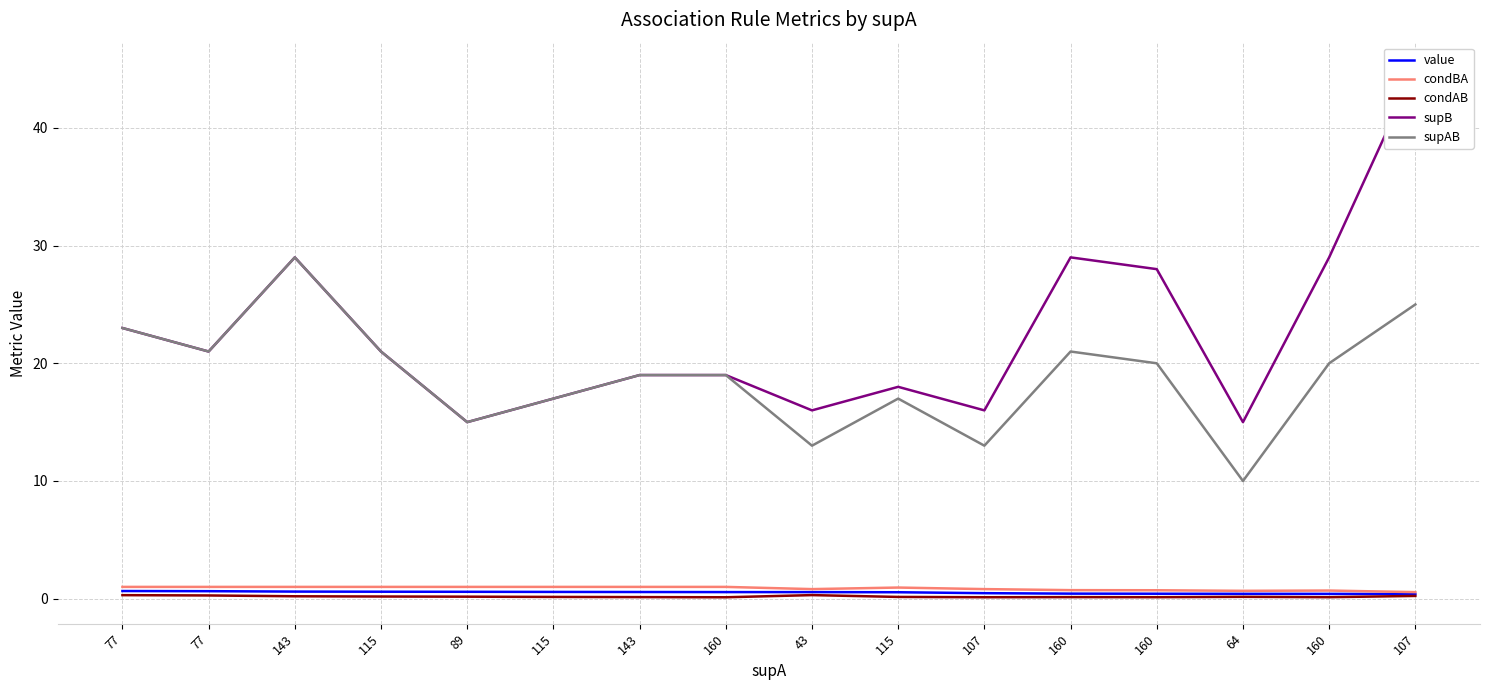

Does the chart display data point markers on the line(s)?

No